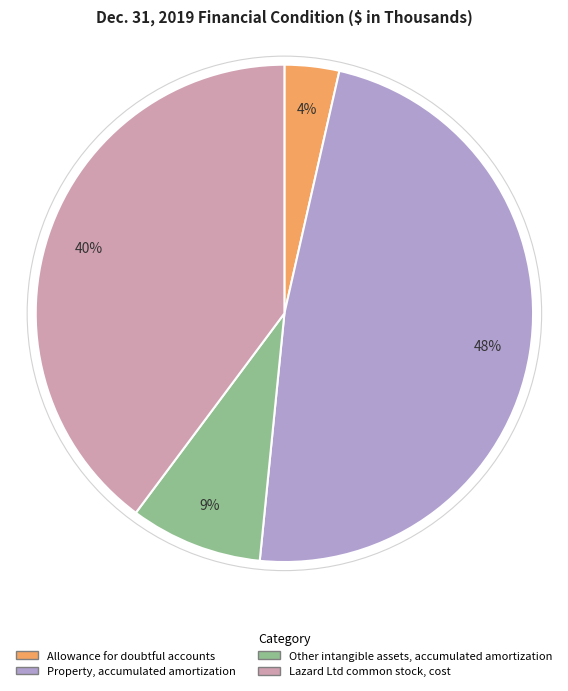

Which has a higher value, Property, accumulated amortization or Allowance for doubtful accounts?

Property, accumulated amortization